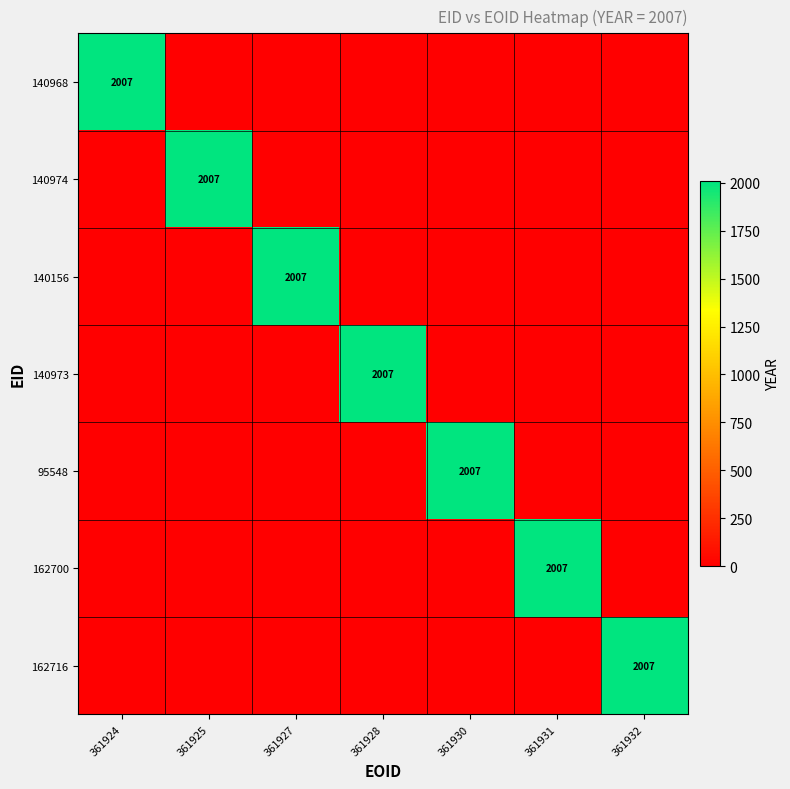

Is it true that 162716 equals 1155 at 361932?

False